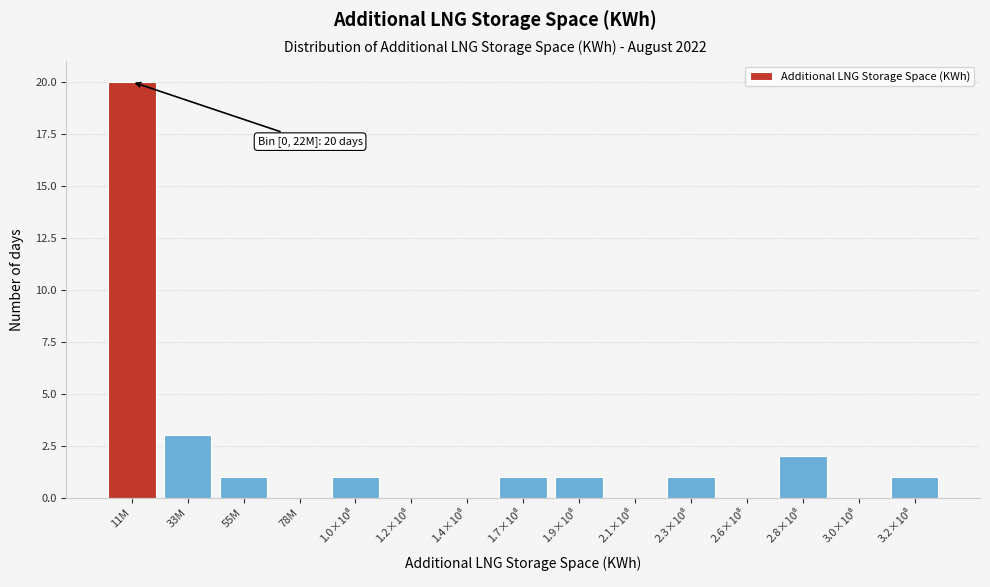

What is the greatest value displayed?

20